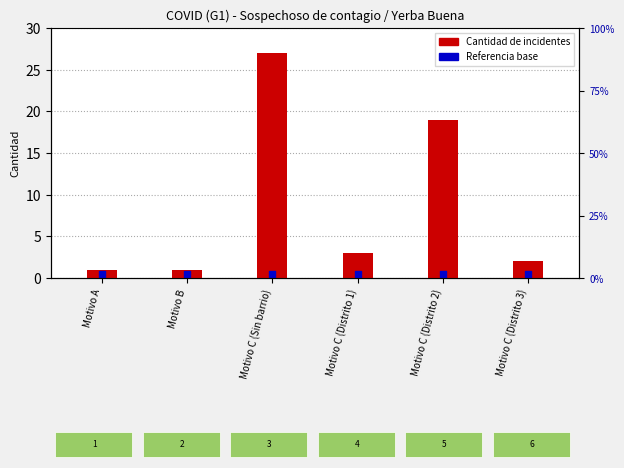

Which series reaches the minimum Y coordinate?

Referencia base